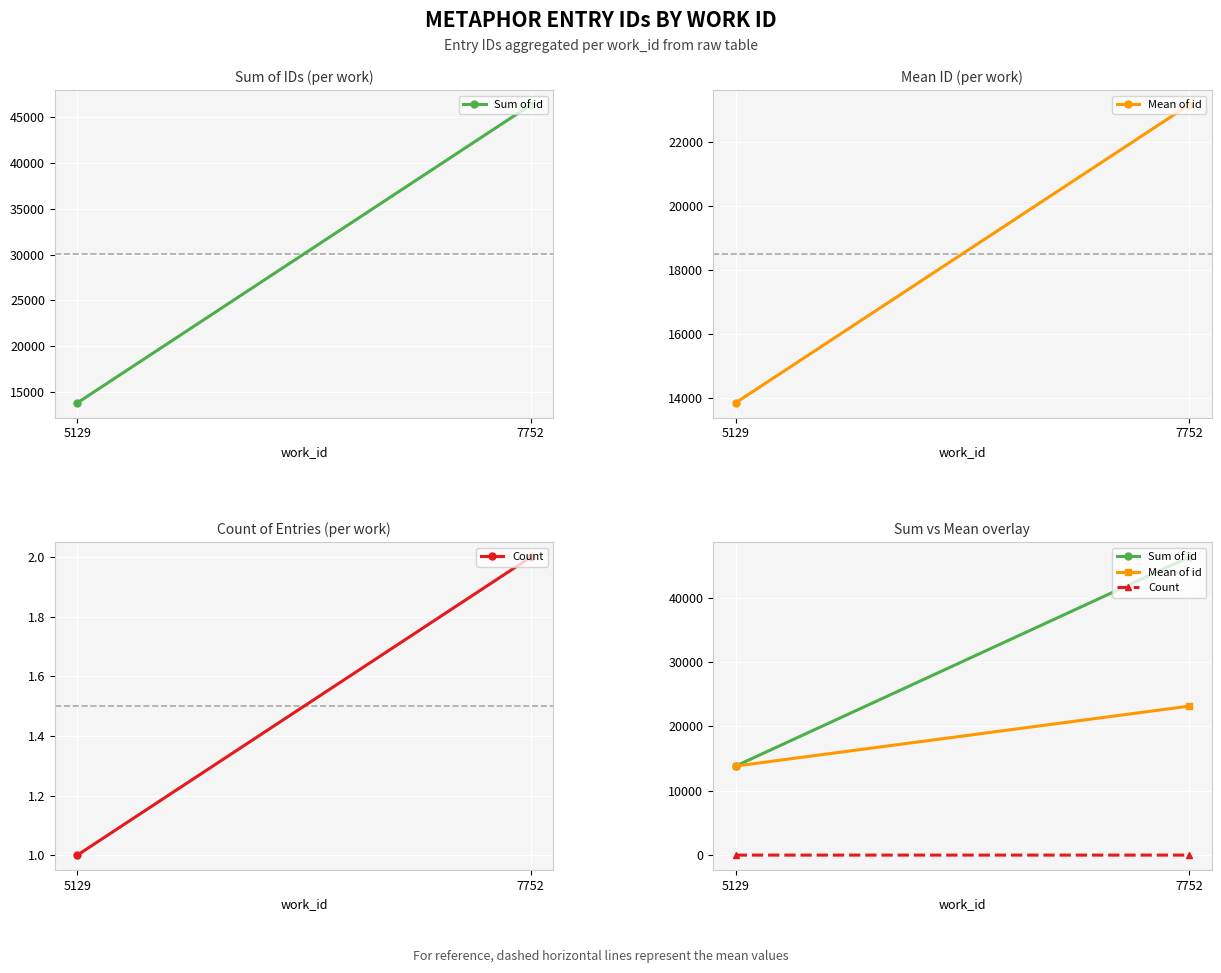

What is the sum of all Mean of id values?

36991.5